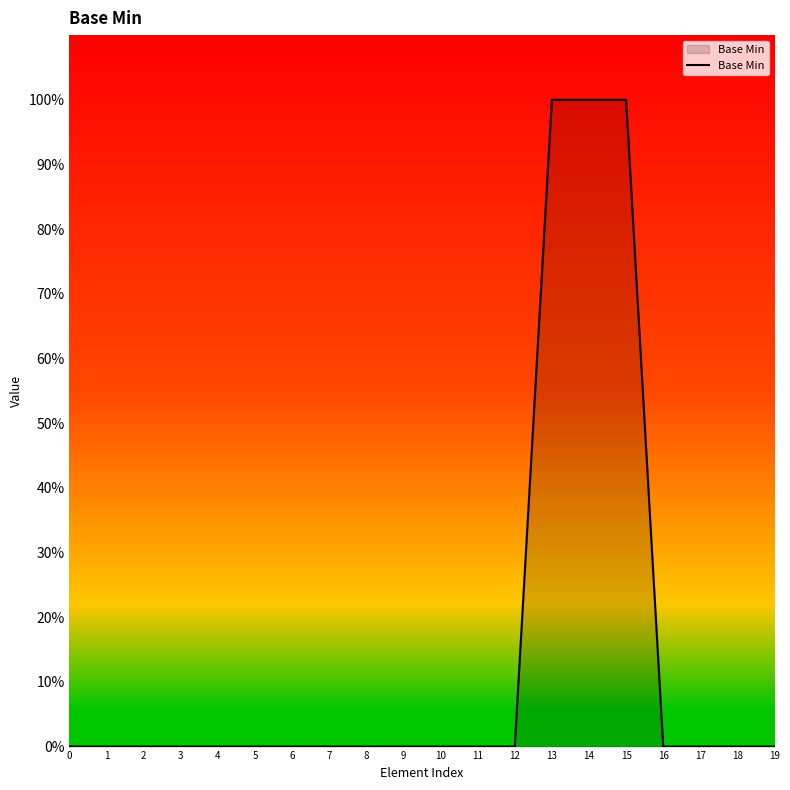

What is the change in value from 2 to 15?

+1